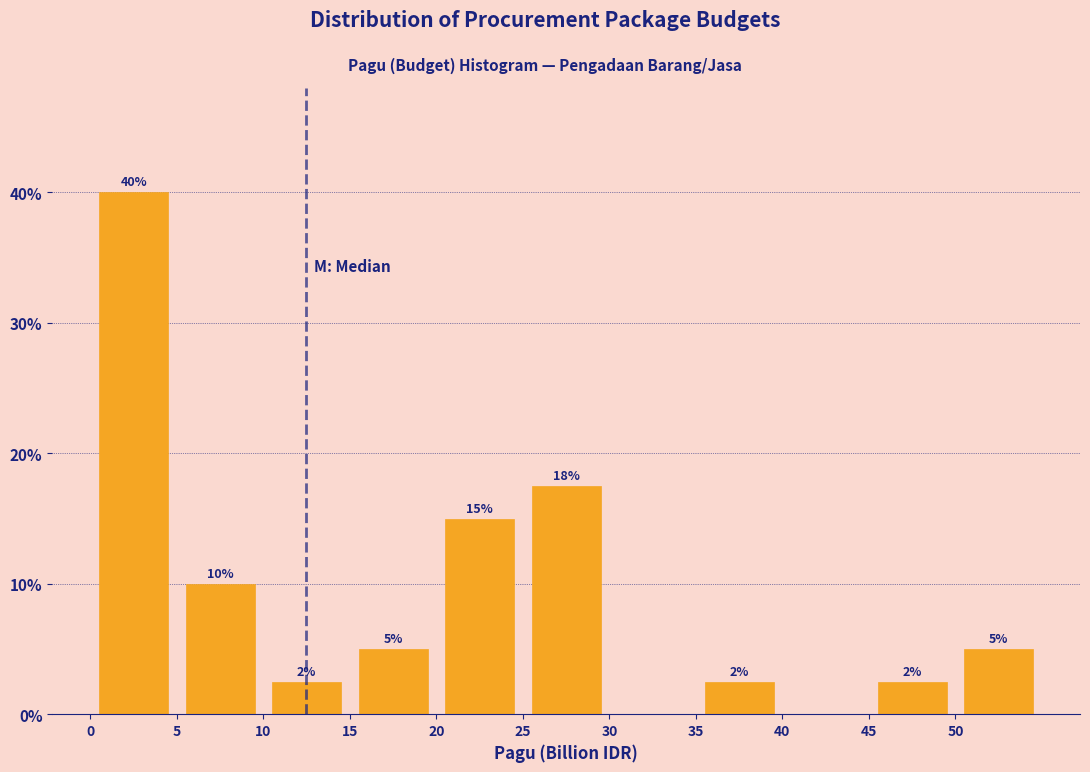

Over which range of the x-axis is the bar tallest?

0 to 5